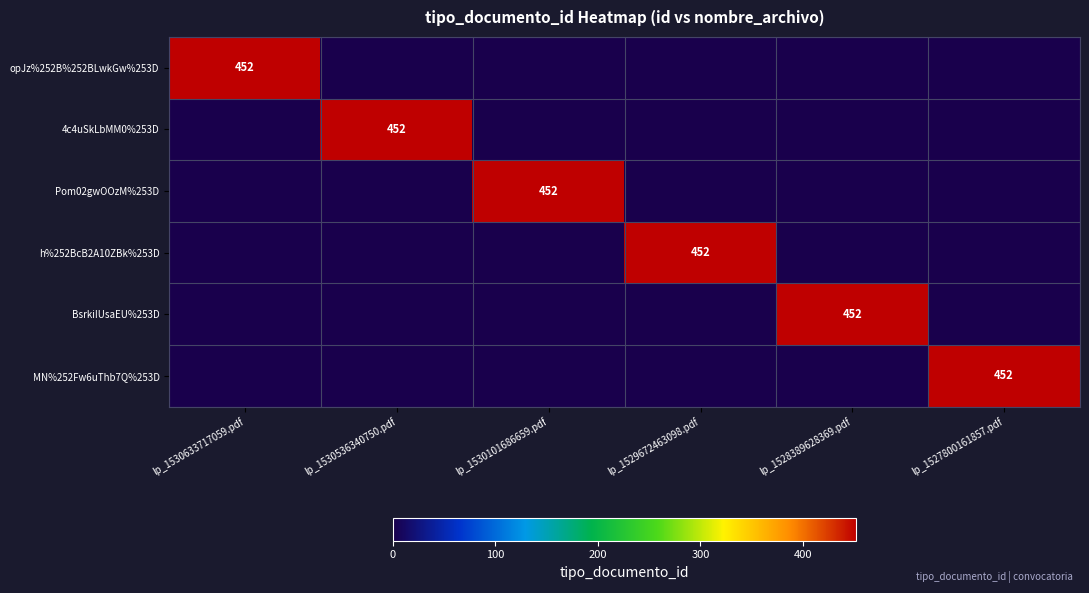

The value of Pom02gwOOzM%253D at lp_1530101686659.pdf is 452. True or false?

True